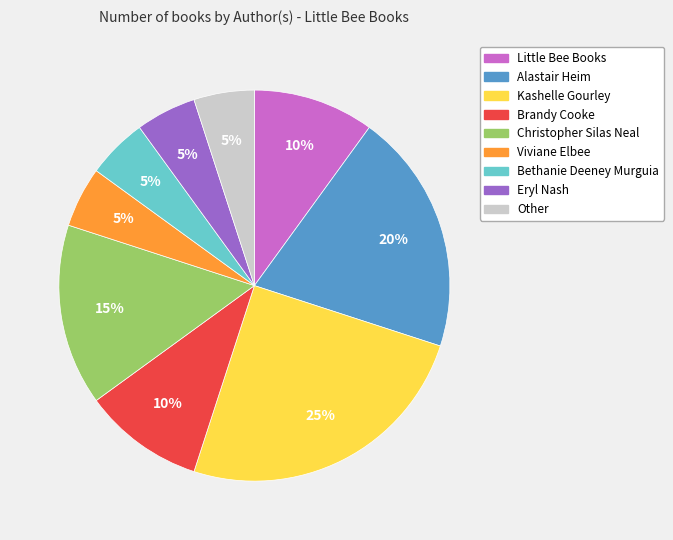

What is the largest slice in the pie chart?

Kashelle Gourley